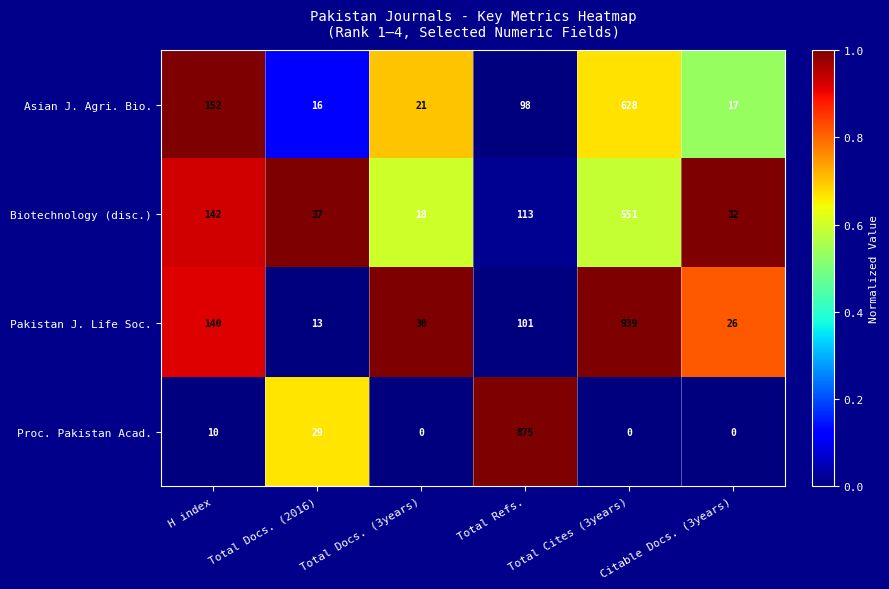

What is the minimum value for Biotechnology (disc.)?

18